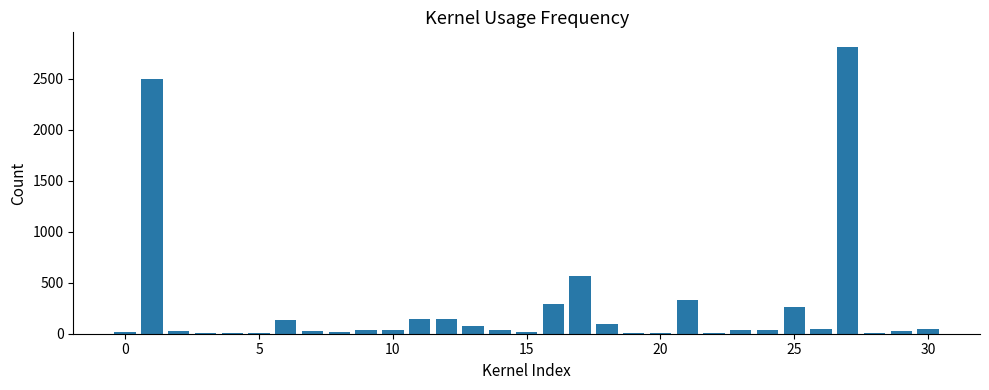

What is the sum of all values?

7791